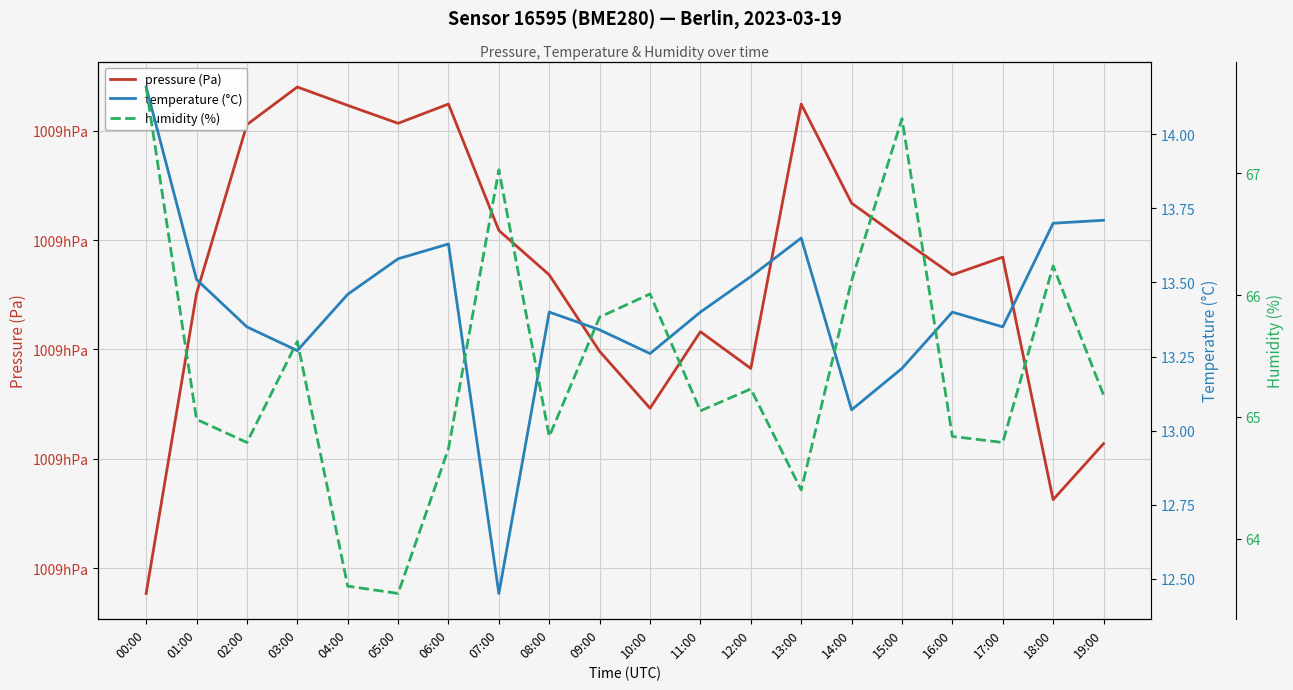

What is the average value of the humidity (%) series?

65.4